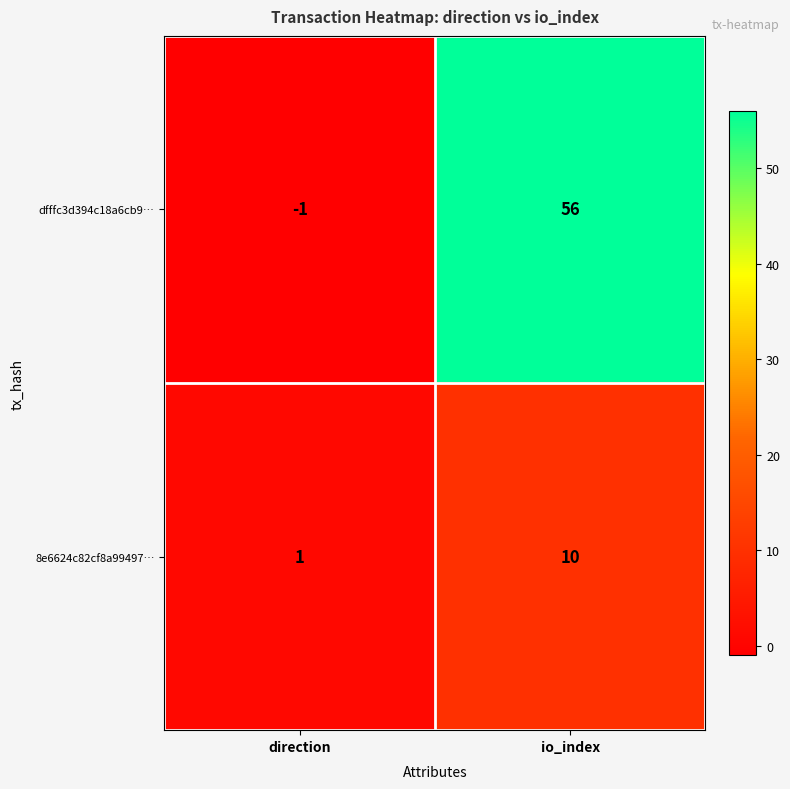

True or false: 8e6624c82cf8a99497… has a value of 0 at direction.

False